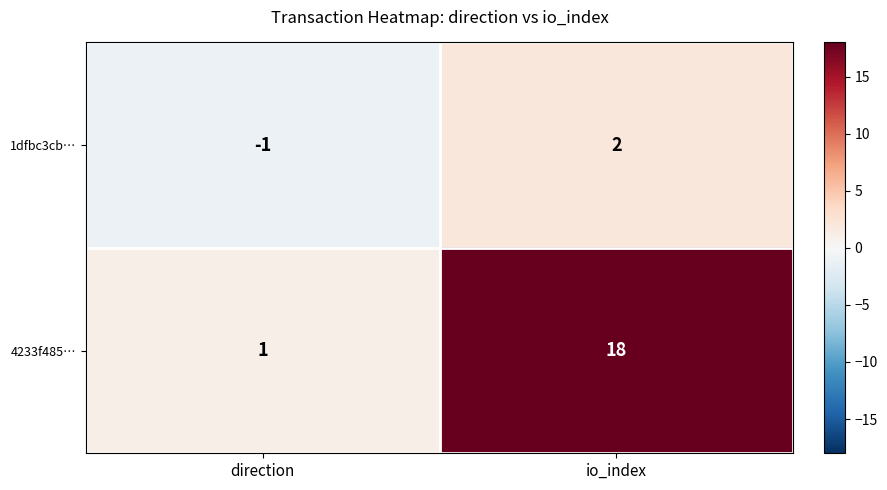

Rank the series by their maximum value, from highest to lowest.

4233f485…, 1dfbc3cb…